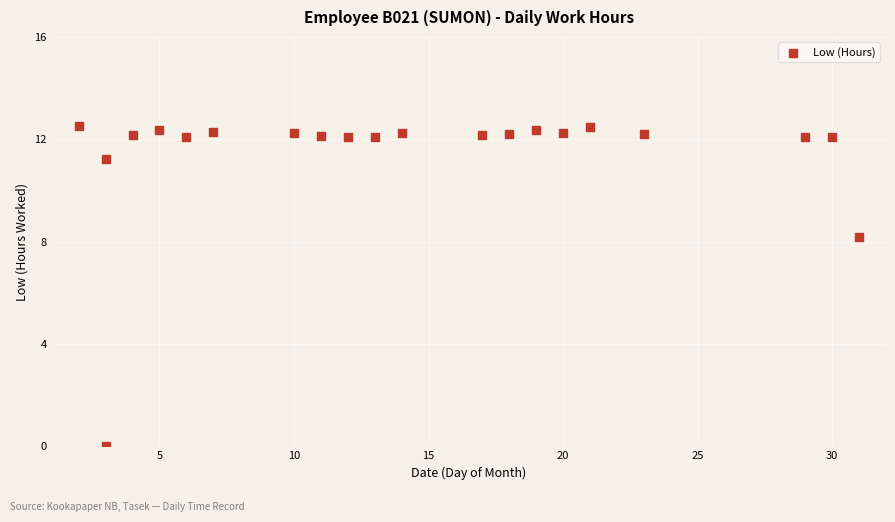

What Y value in the scatter plot is closest to 6?

8.2